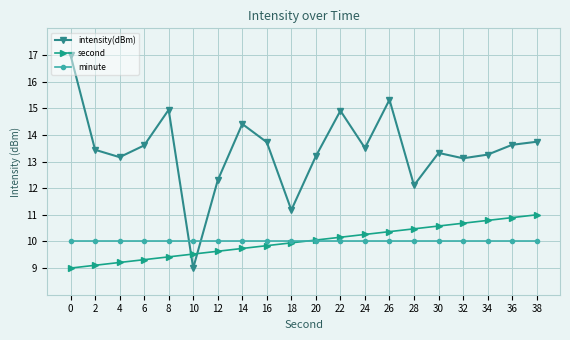

Reading left to right, list all the values displayed in this chart.

intensity(dBm): 0=17.0	2=13.4	4=13.2	6=13.6	8=14.9	10=9.0	12=12.3	14=14.4	16=13.7	18=11.2	20=13.2	22=14.9	24=13.5	26=15.3	28=12.1	30=13.3	32=13.1	34=13.3	36=13.6	38=13.7
second: 0=9.0	2=9.1	4=9.2	6=9.3	8=9.4	10=9.5	12=9.6	14=9.7	16=9.8	18=9.9	20=10.1	22=10.2	24=10.3	26=10.4	28=10.5	30=10.6	32=10.7	34=10.8	36=10.9	38=11.0
minute: 0=10.0	2=10.0	4=10.0	6=10.0	8=10.0	10=10.0	12=10.0	14=10.0	16=10.0	18=10.0	20=10.0	22=10.0	24=10.0	26=10.0	28=10.0	30=10.0	32=10.0	34=10.0	36=10.0	38=10.0